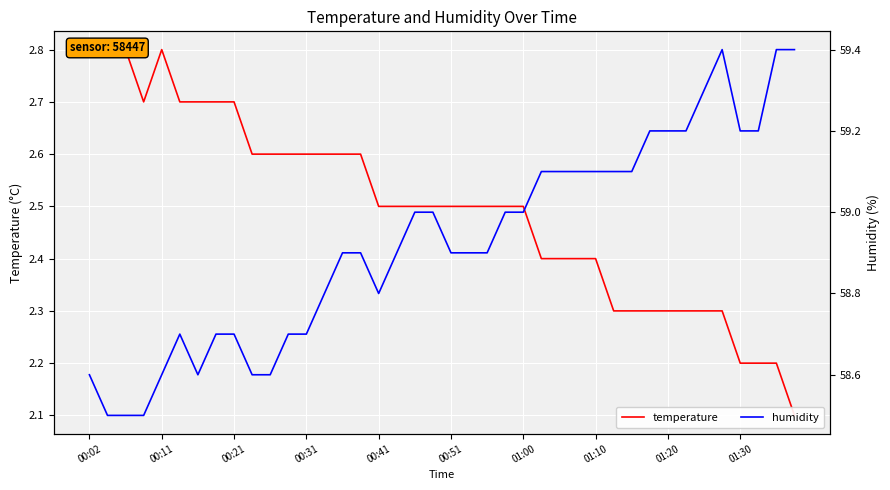

What is the value of the humidity point at the 13th from the left?

58.7